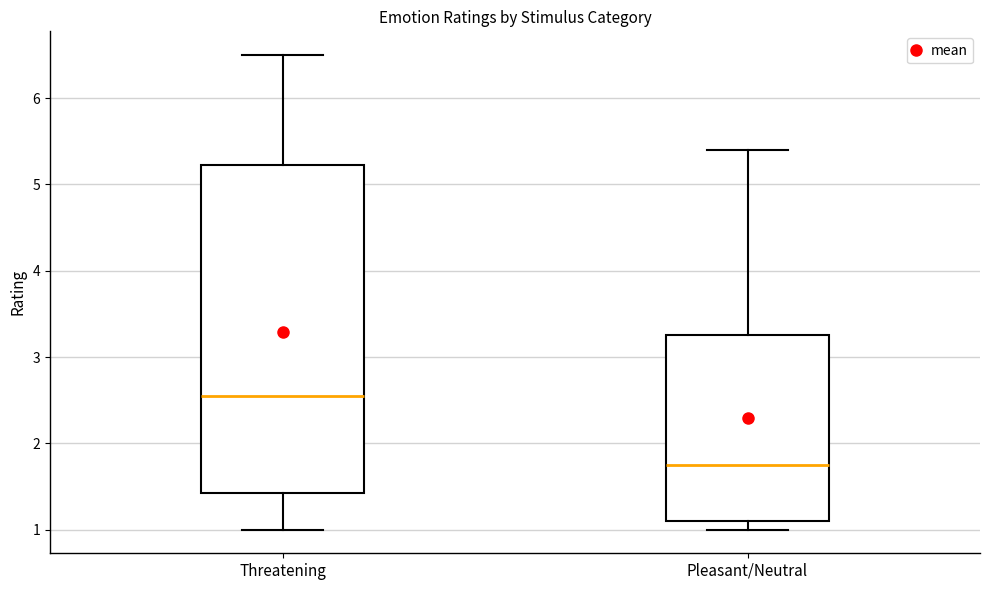

Which box has the lowest median line?

Pleasant/Neutral